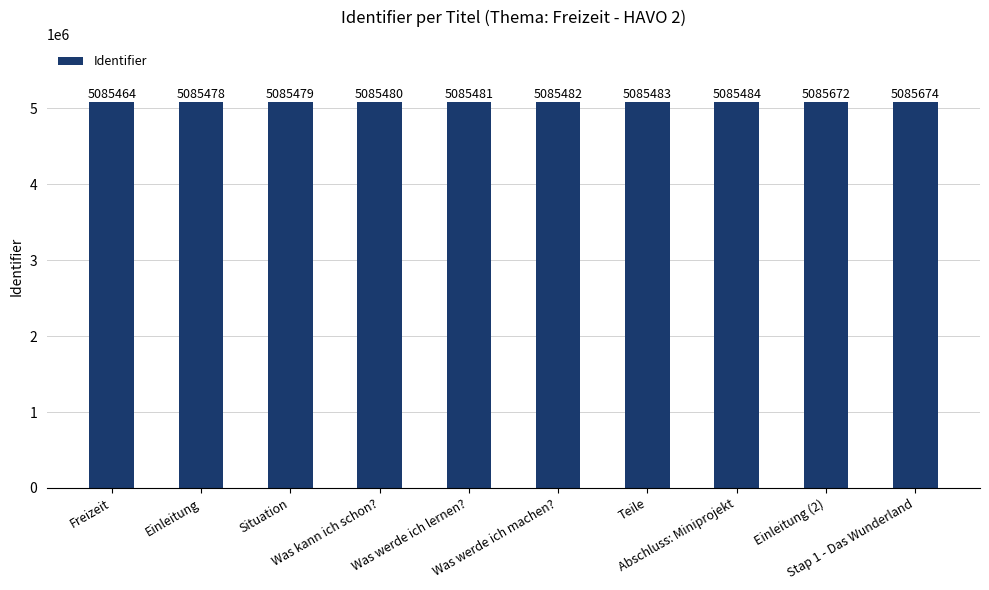

What is the difference between the values at Was werde ich lernen? and Stap 1 - Das Wunderland?

193